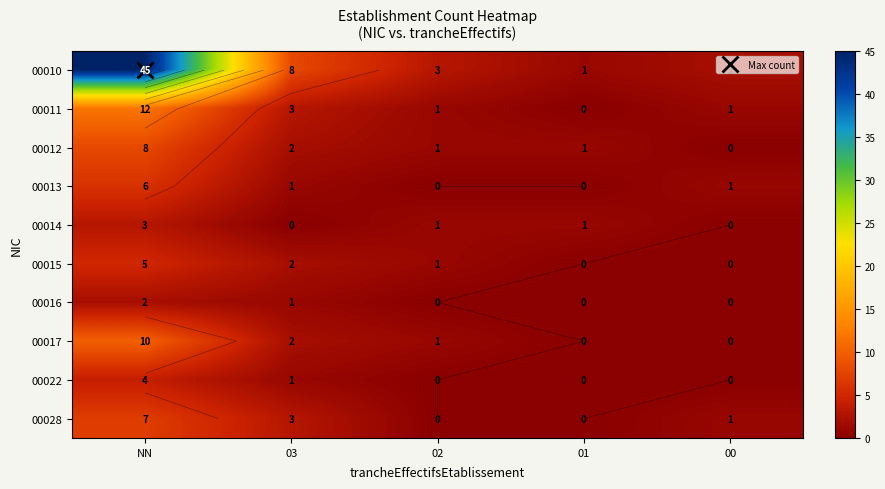

Which has a higher value, 02 or NN?

NN